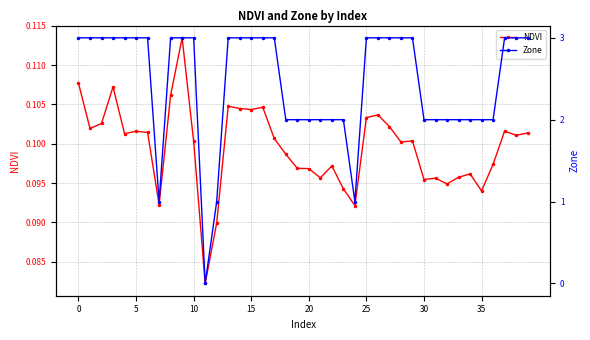

The NDVI series shows 0.0 at 20. True or false?

False